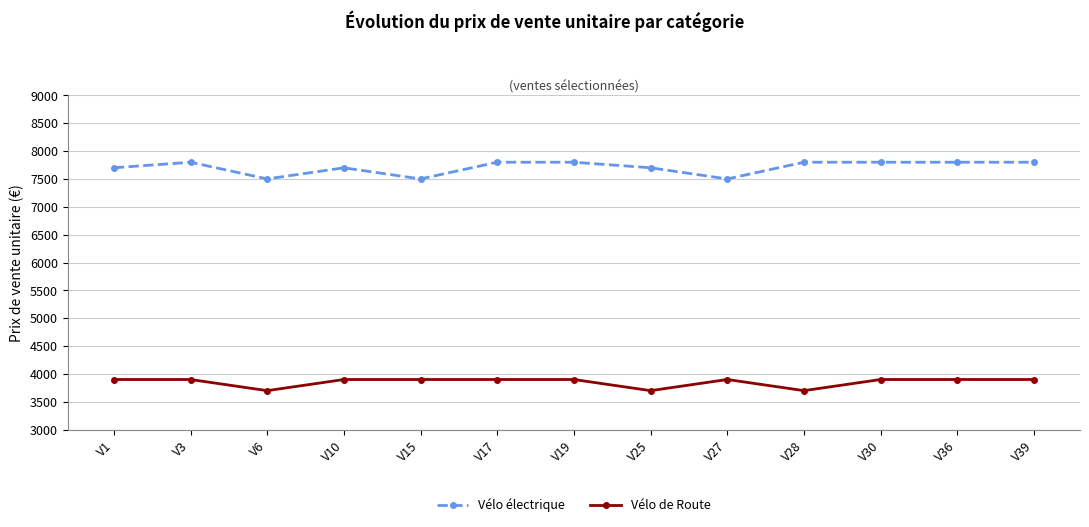

Which series has the largest range (max minus min)?

Vélo électrique